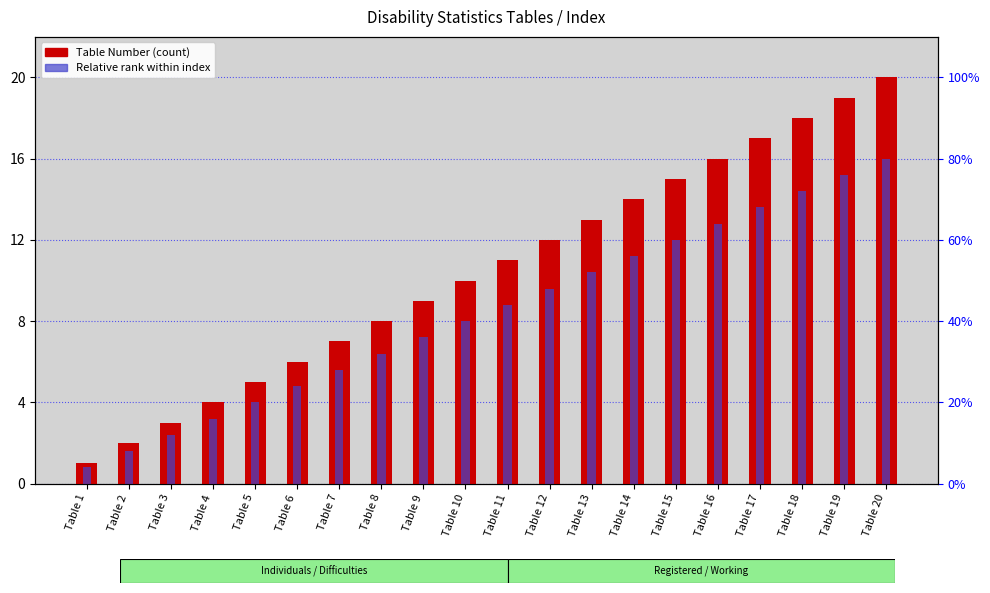

At which category is the sum across all series the highest?

Table 20